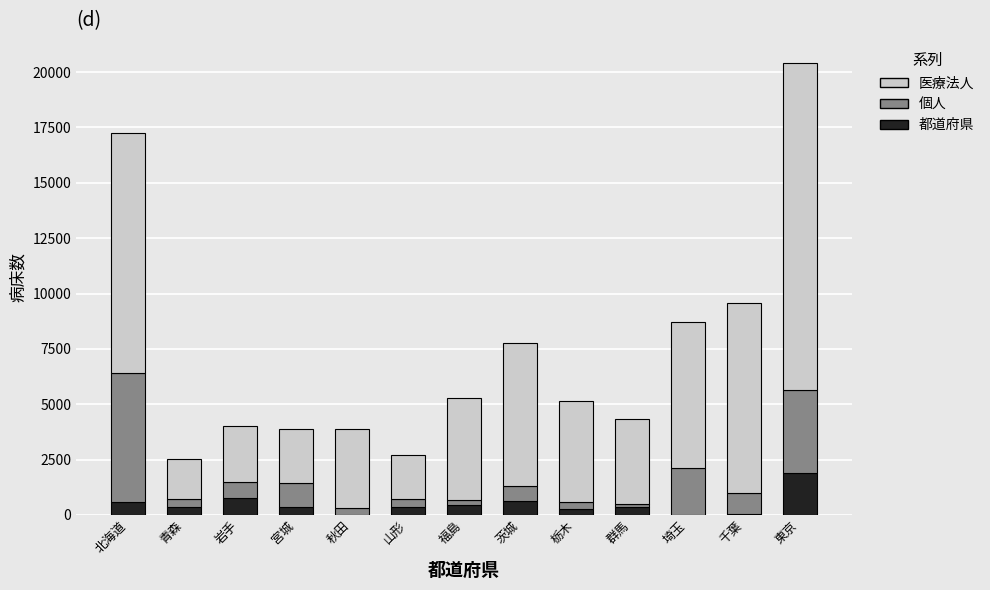

Is it true that 都道府県 equals 1879 at 東京?

True